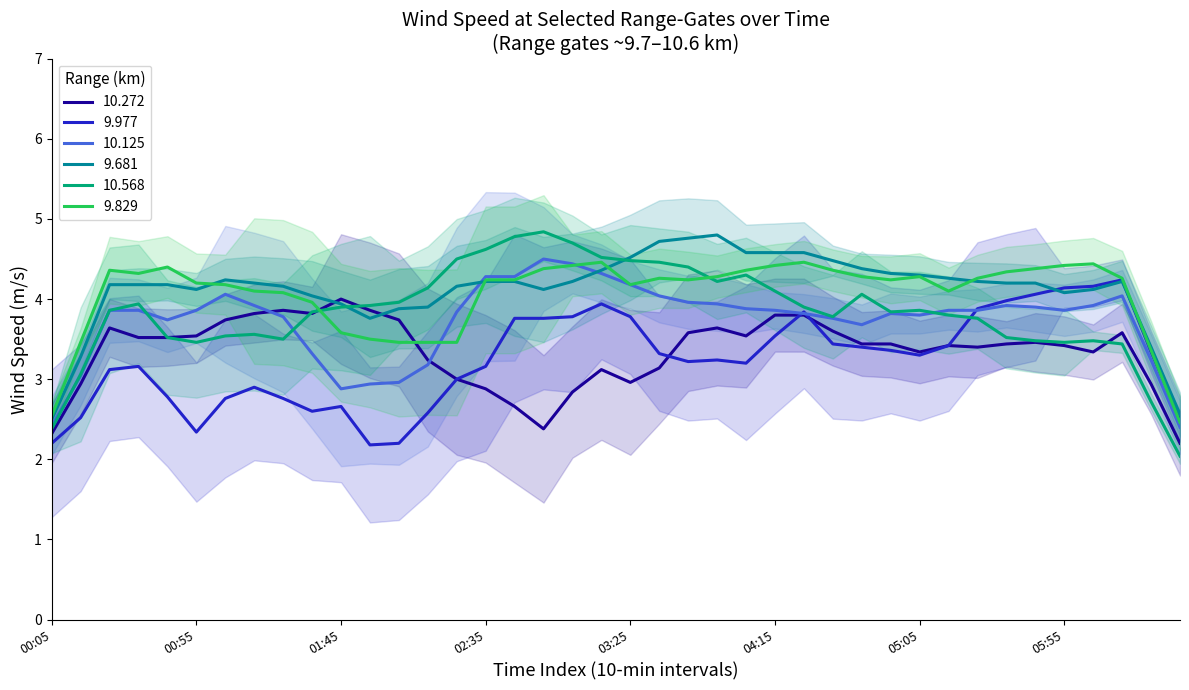

What is the minimum value shown in the chart?

1.2